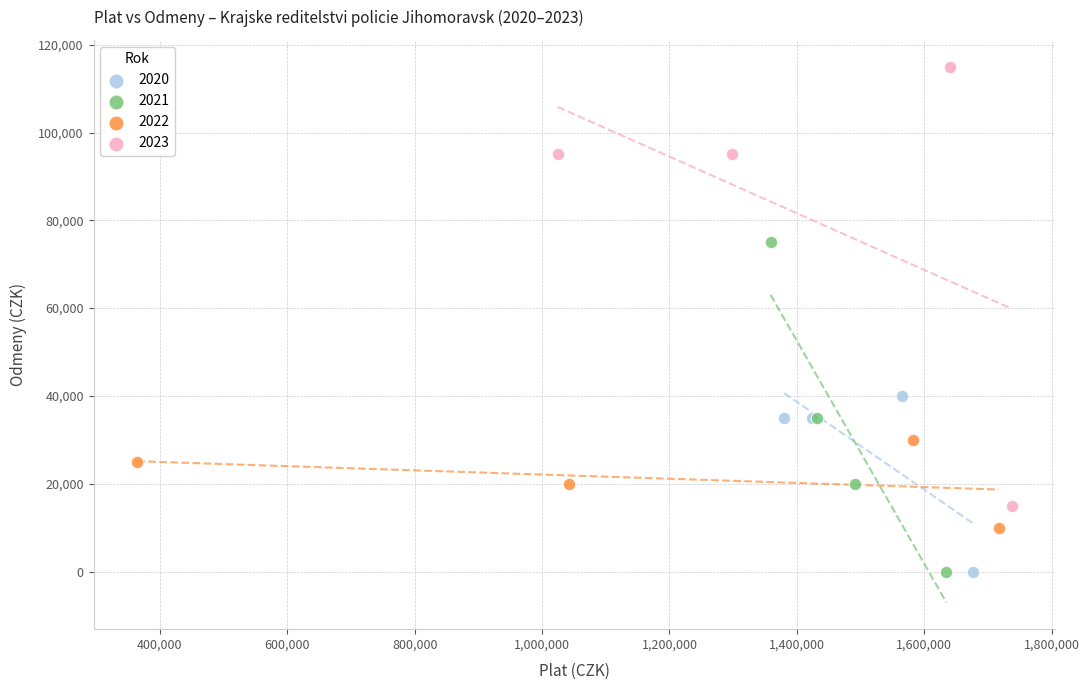

Which series contains the highest Y value?

2023